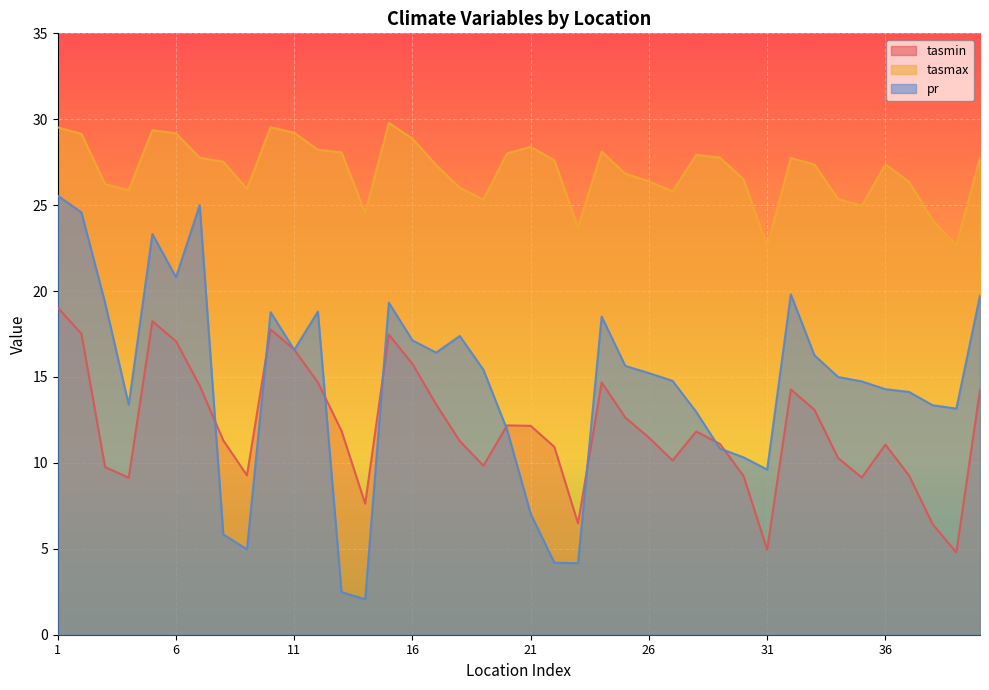

Does the chart display data point markers on the line(s)?

No